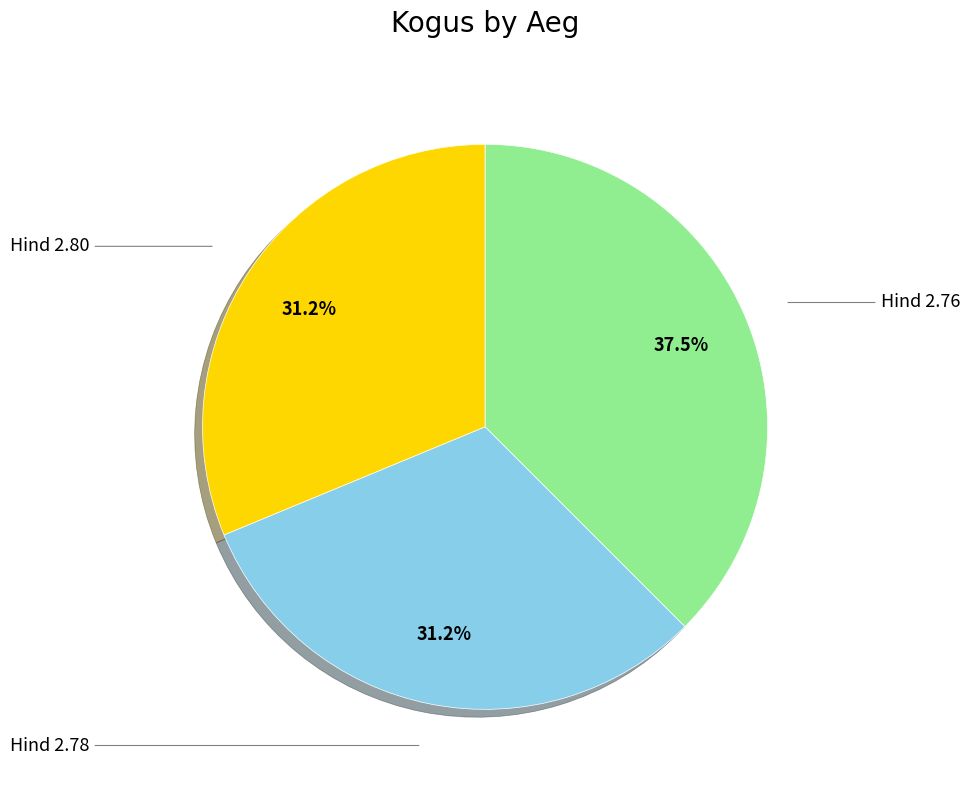

How many slices are in this pie chart?

3